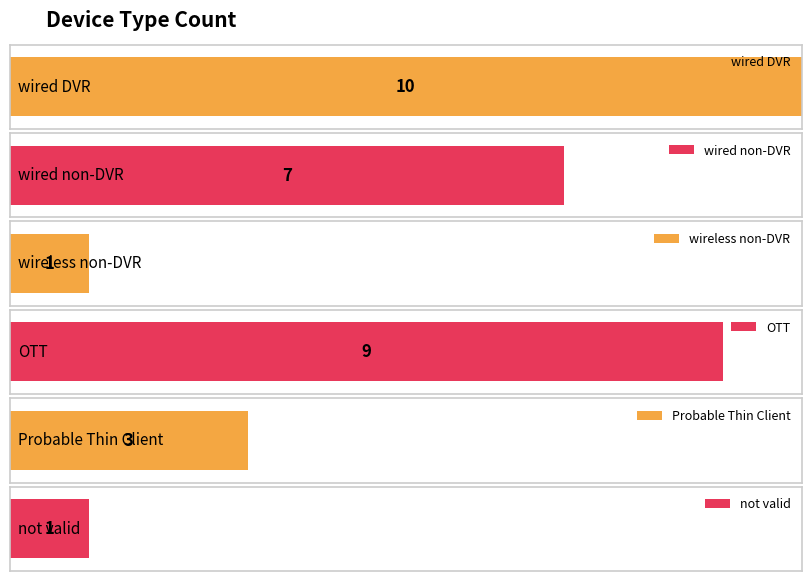

The value at Probable Thin Client is 4. True or false?

False